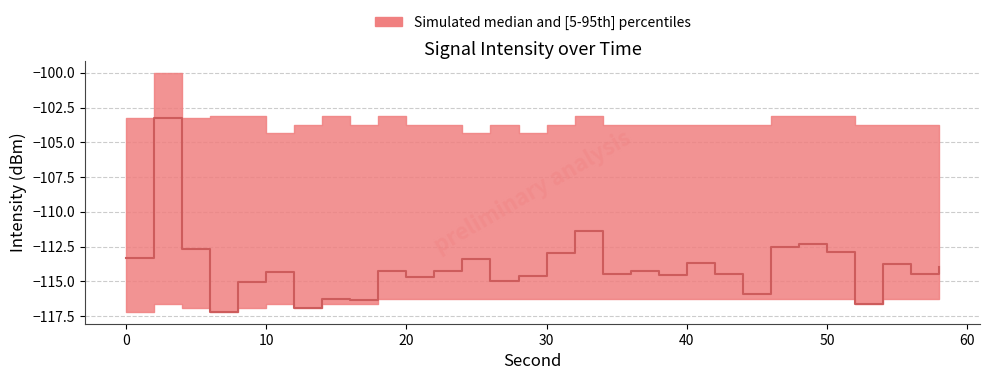

At which label is upper closest to -102?

6